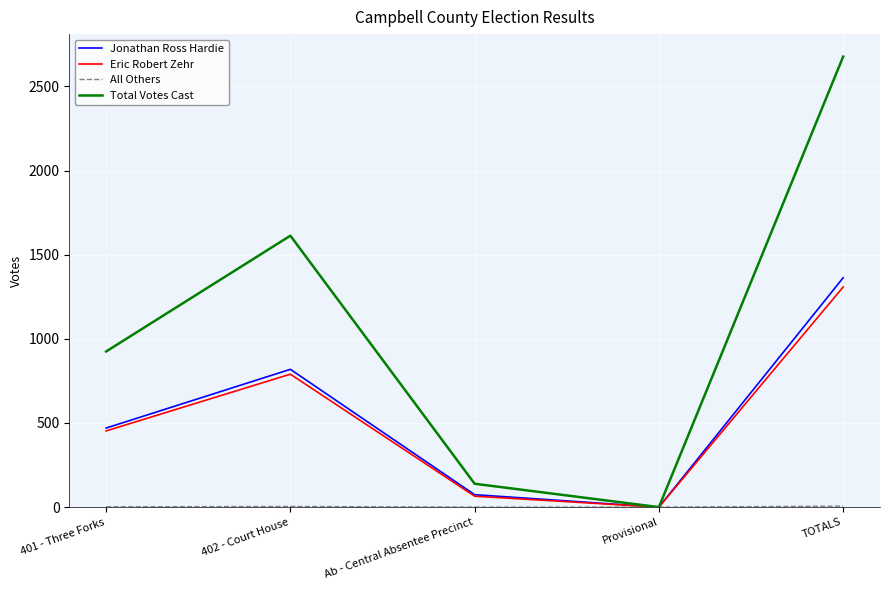

What is the spread (max minus min) of values at Ab - Central Absentee Precinct?

139